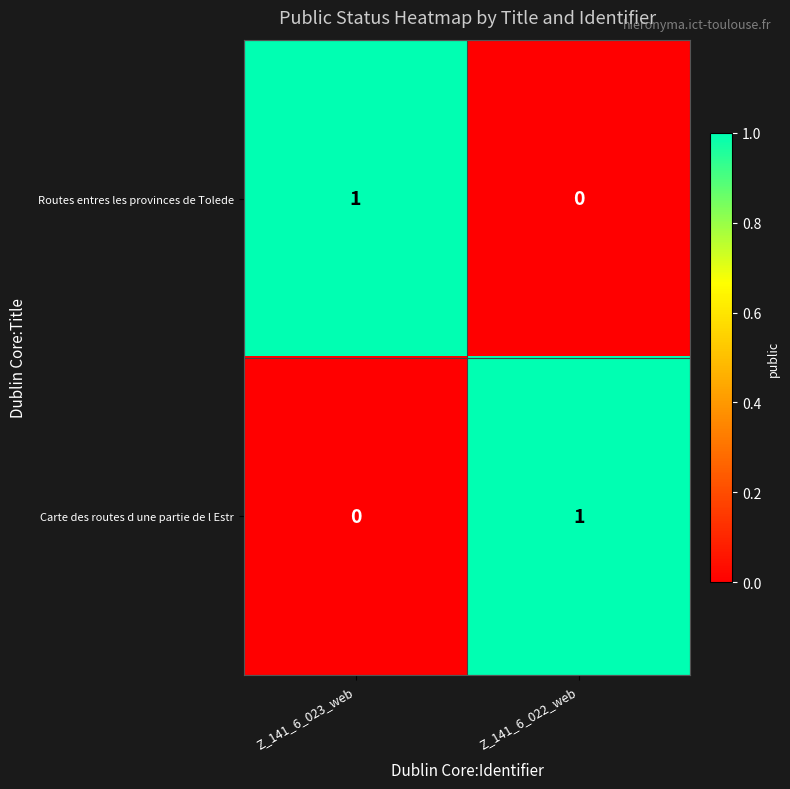

Reading right to left, transcribe all the data shown in this chart.

Routes entres les provinces de Tolede: 0	1
Carte des routes d une partie de l Estr: 1	0